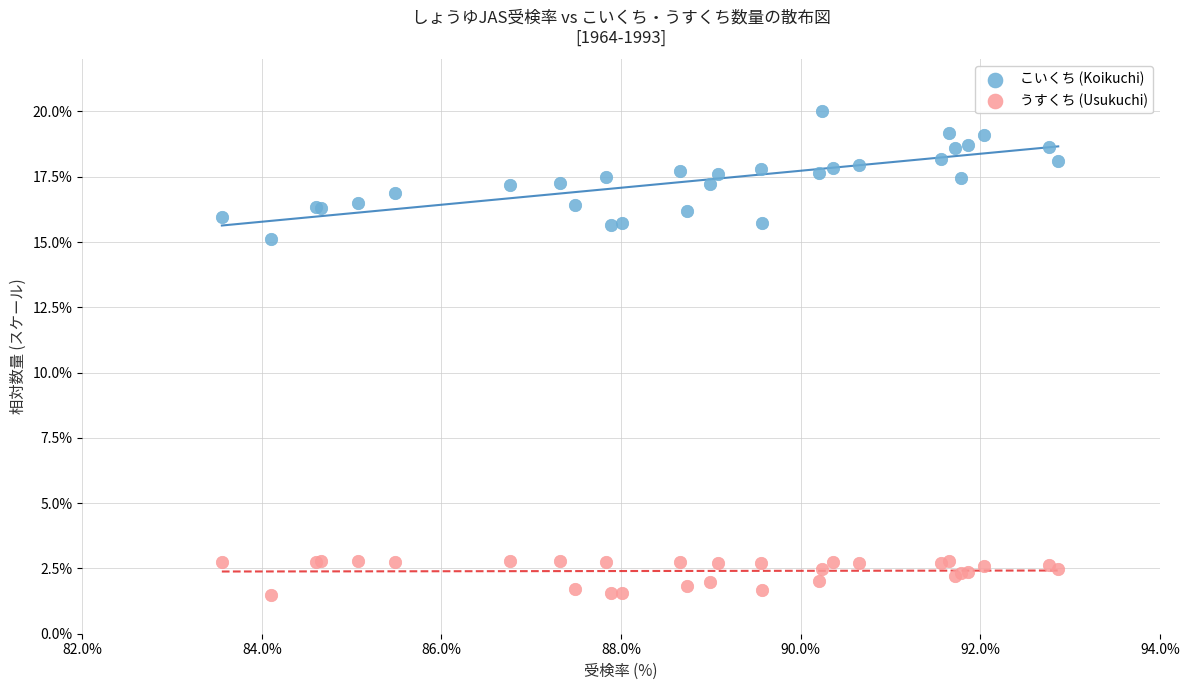

Which series reaches the maximum Y coordinate?

こいくち (Koikuchi)